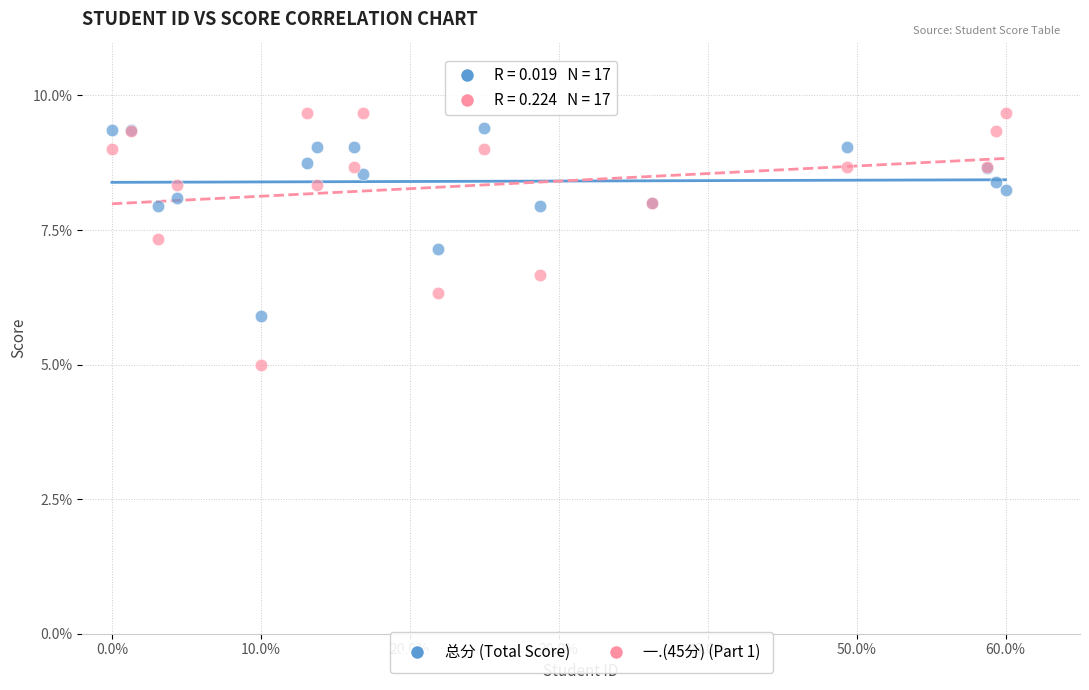

Which series reaches the minimum Y coordinate?

一.(45分) (Part 1)